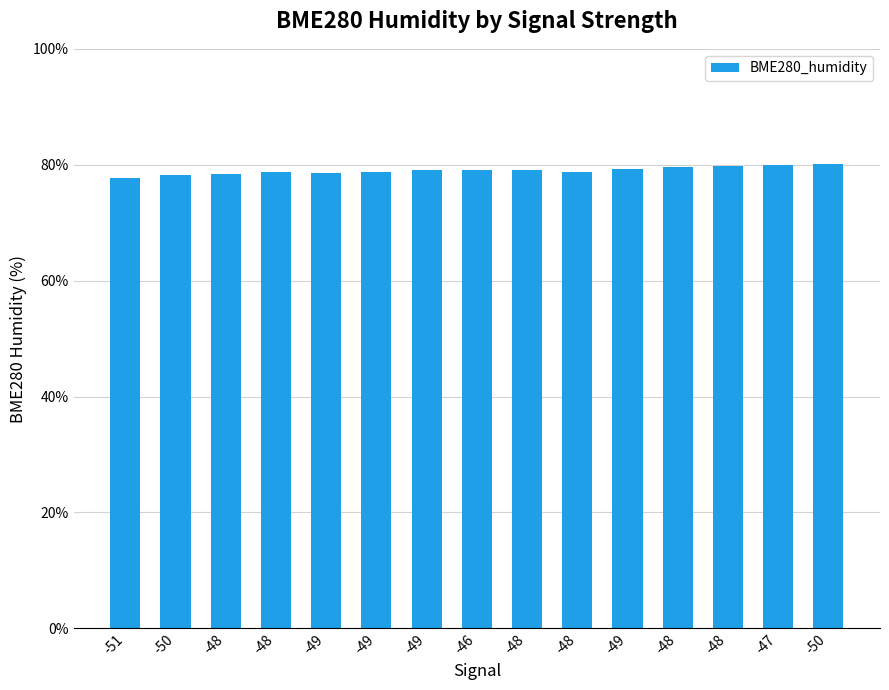

What is the difference between the maximum and minimum values?

2.5